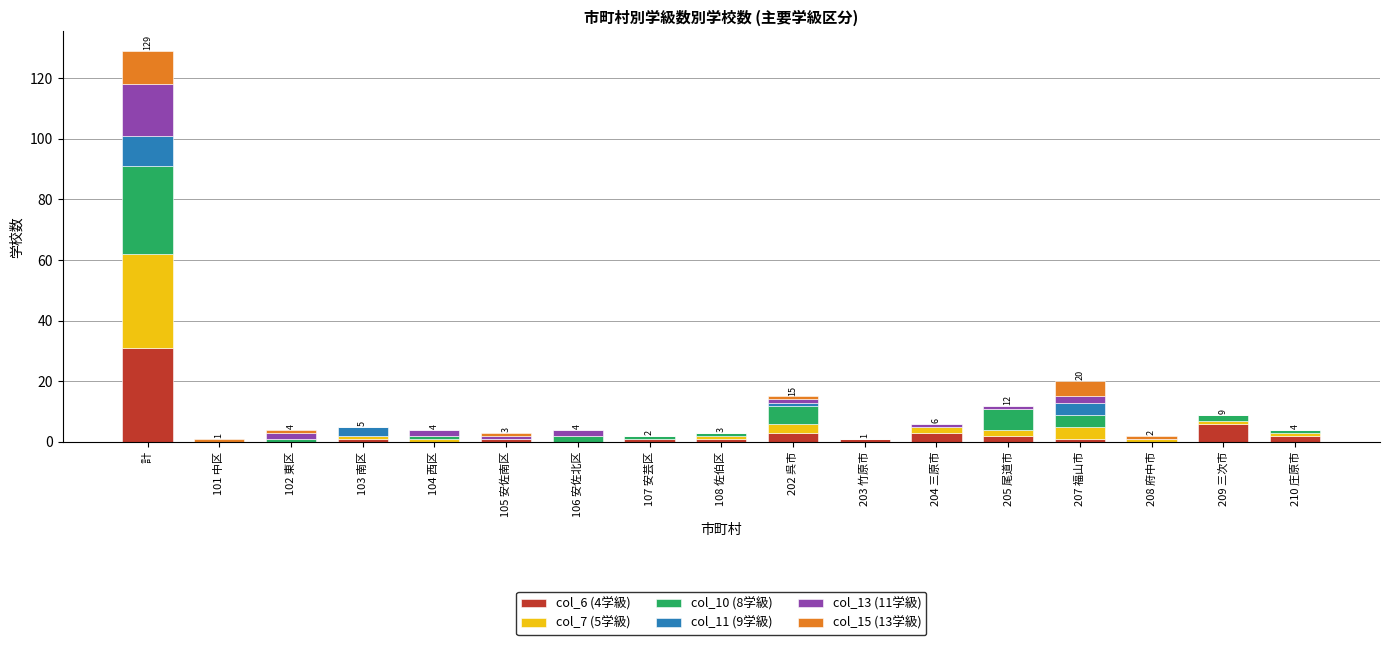

At which label does col_6 (4学級) reach its peak?

計